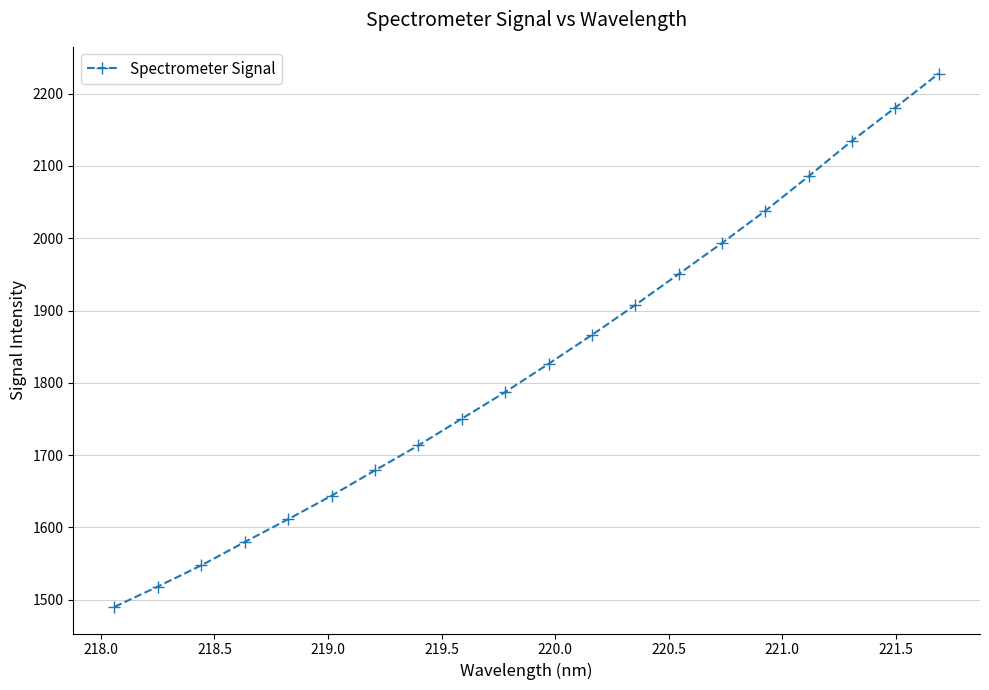

Reading left to right, extract all data points from this chart.

1490.2	1518.3	1547.6	1579.9	1611.4	1643.9	1679.0	1713.5	1750.4	1787.2	1826.3	1866.2	1907.7	1950.5	1993.5	2038.1	2085.9	2135.0	2180.9	2227.9